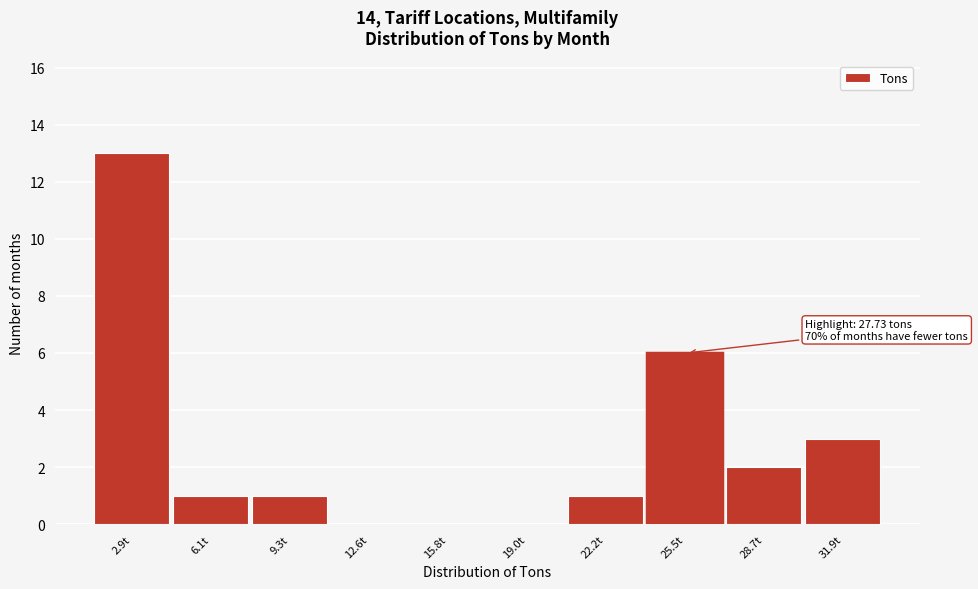

Reading left to right, list all the values displayed in this chart.

2.9t=13	6.1t=1	9.3t=1	12.6t=0	15.8t=0	19.0t=0	22.2t=1	25.5t=6	28.7t=2	31.9t=3